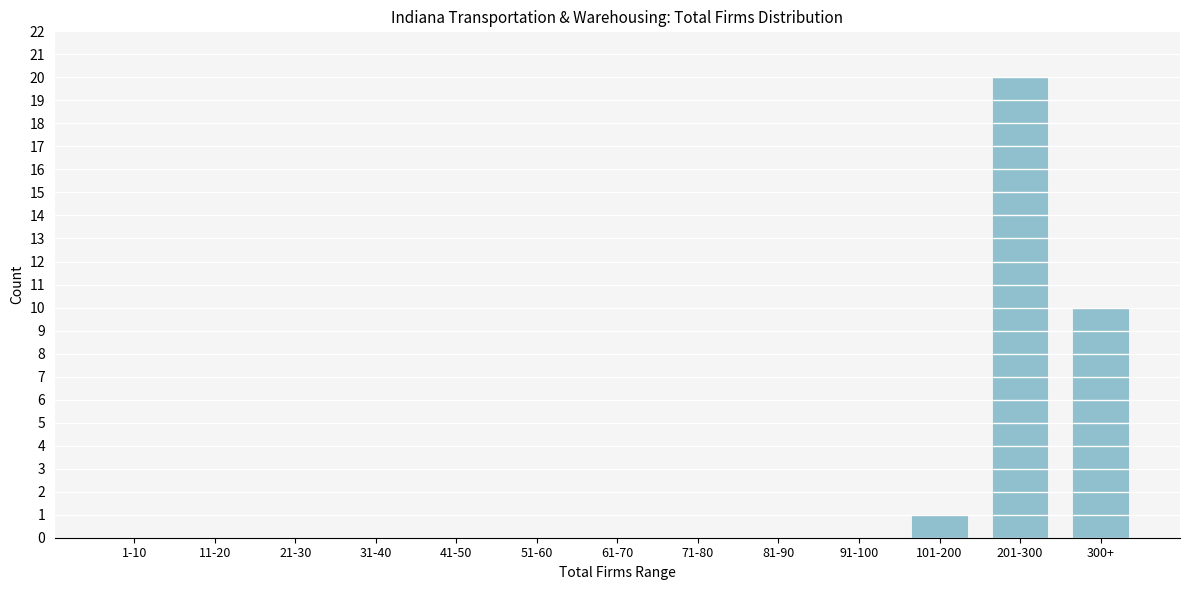

Reading left to right, what are all the values shown in this chart?

1-10=0	11-20=0	21-30=0	31-40=0	41-50=0	51-60=0	61-70=0	71-80=0	81-90=0	91-100=0	101-200=1	201-300=20	300+=10